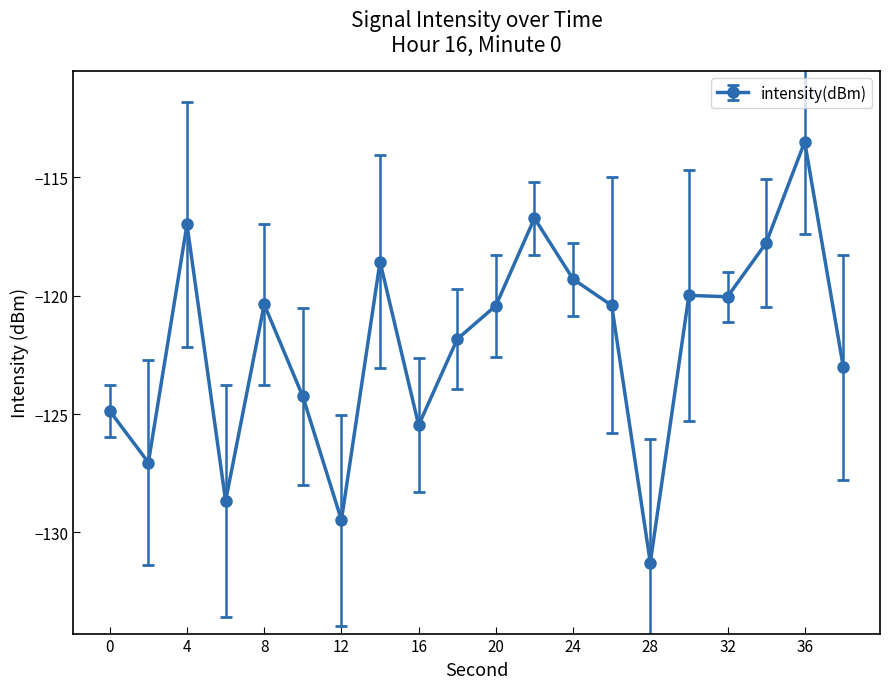

How many data points does each series have?

20